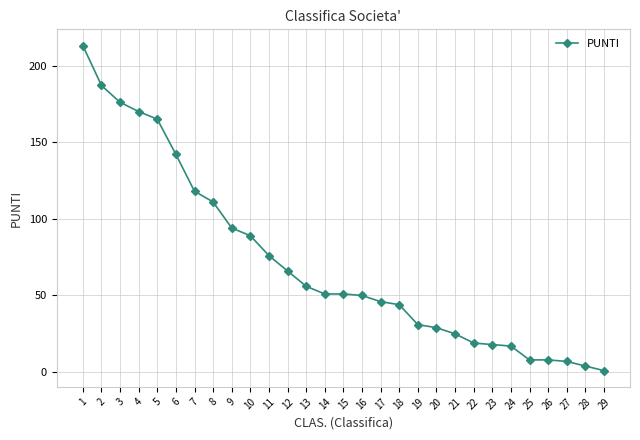

Approximately how many times larger is the value at 20 compared to 10?

0.3